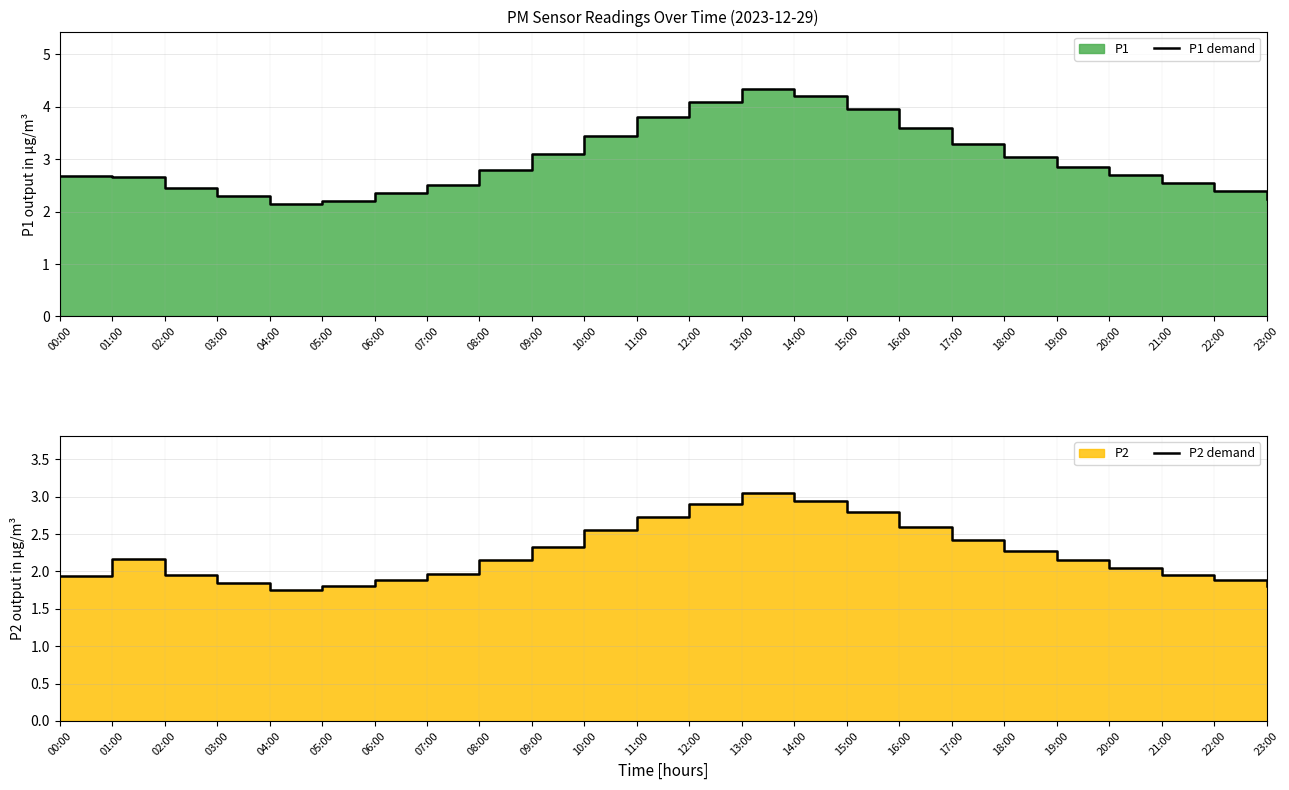

True or false: P1 demand has a value of 4.0 at 15:00.

True